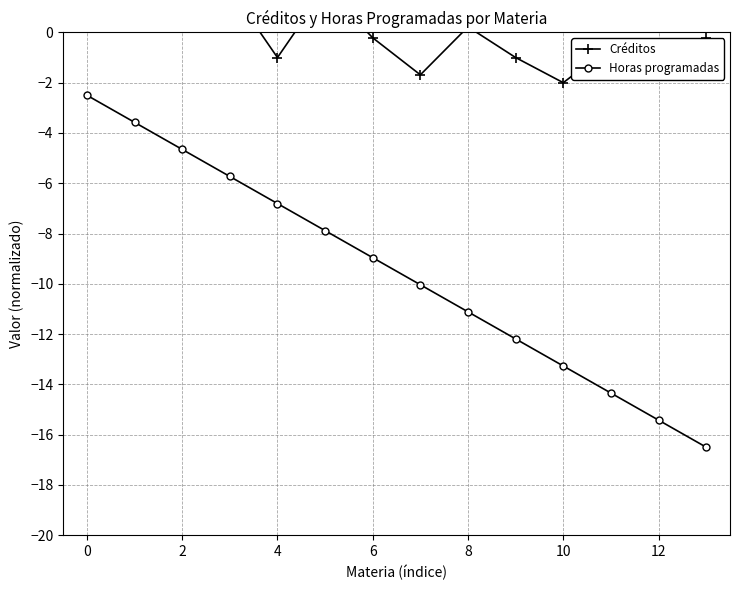

At which label does Créditos reach its minimum?

10